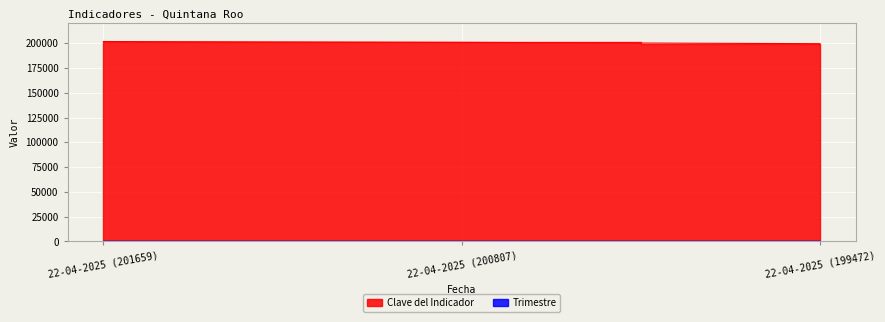

What is the label of the 3rd point from the right?

22-04-2025 (201659)